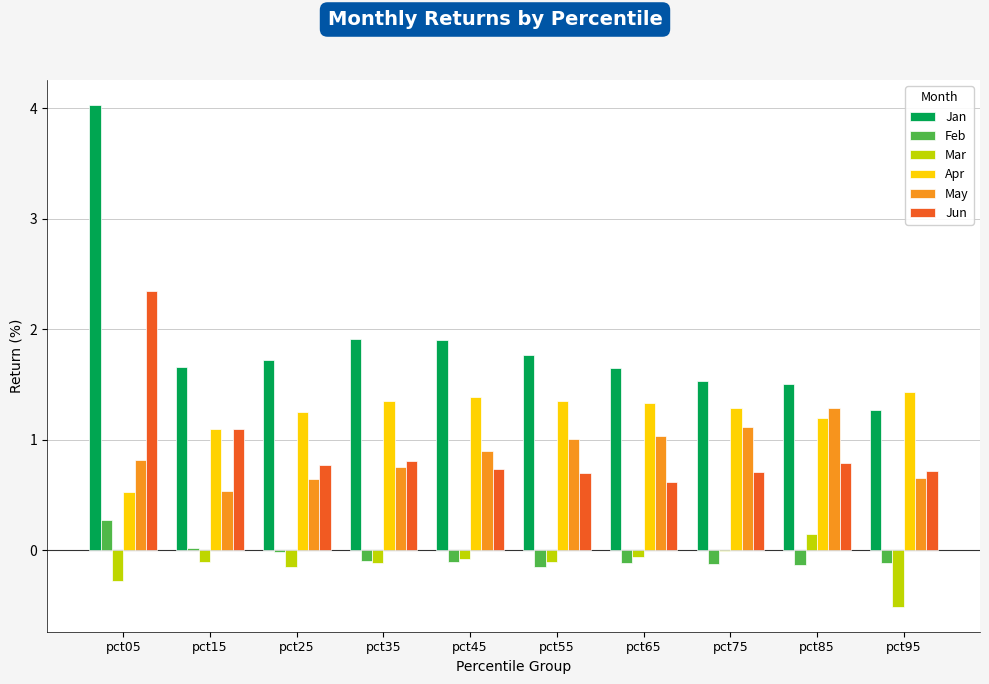

What is the spread (max minus min) of values at pct05?

4.3